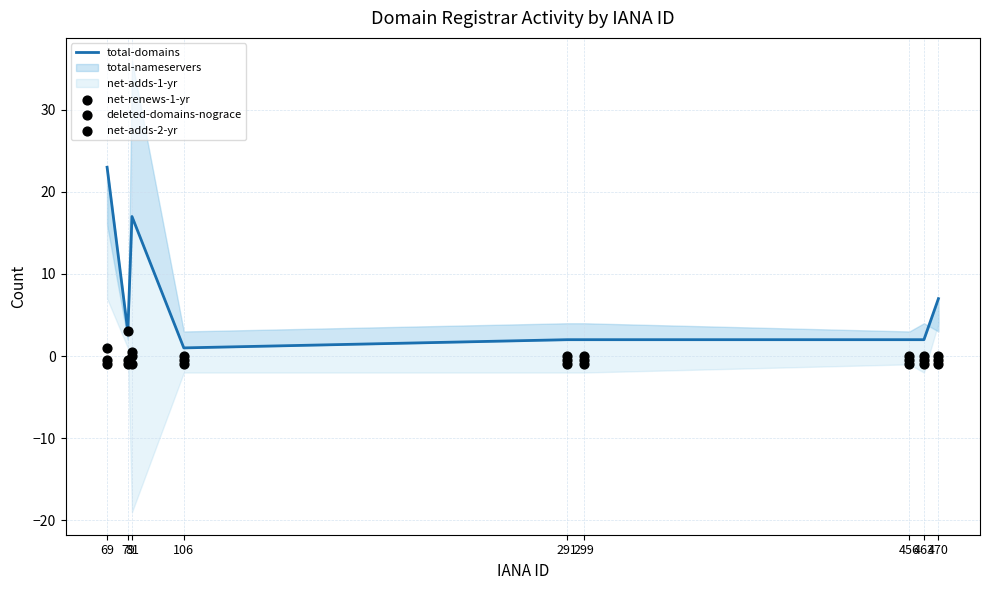

Which series contains the highest Y value?

total-domains